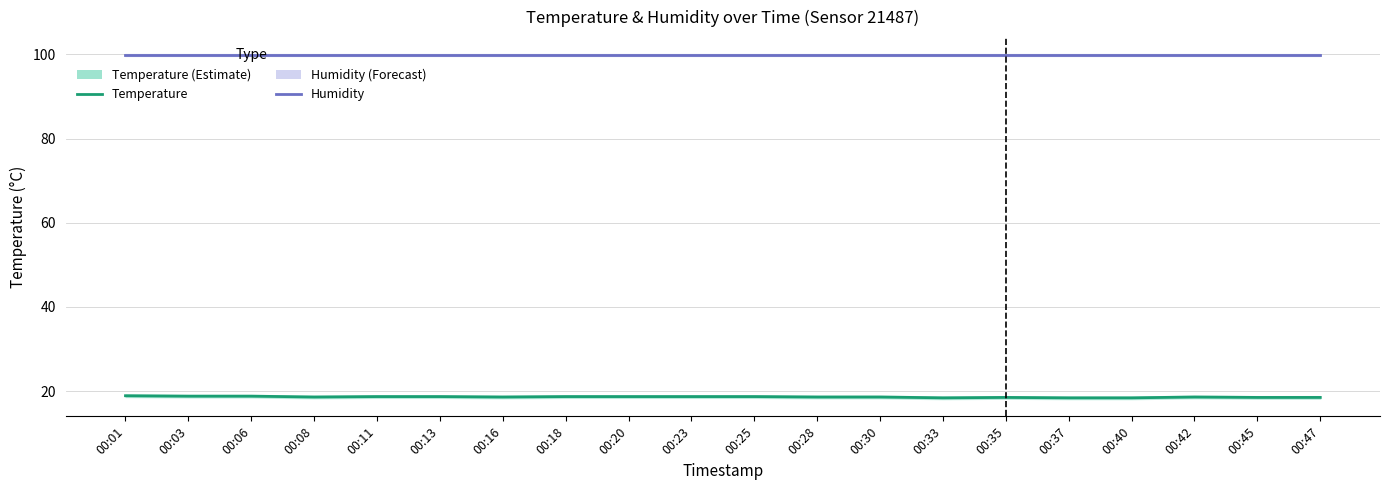

What is the spread (max minus min) of values at 00:06?

81.1